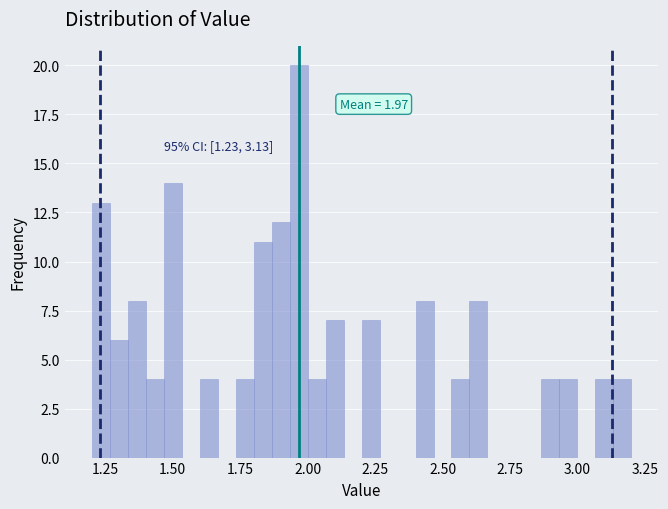

Around what value on the x-axis is the tallest bar? Give the approximate position of its centre, as read against the axis.

1.95